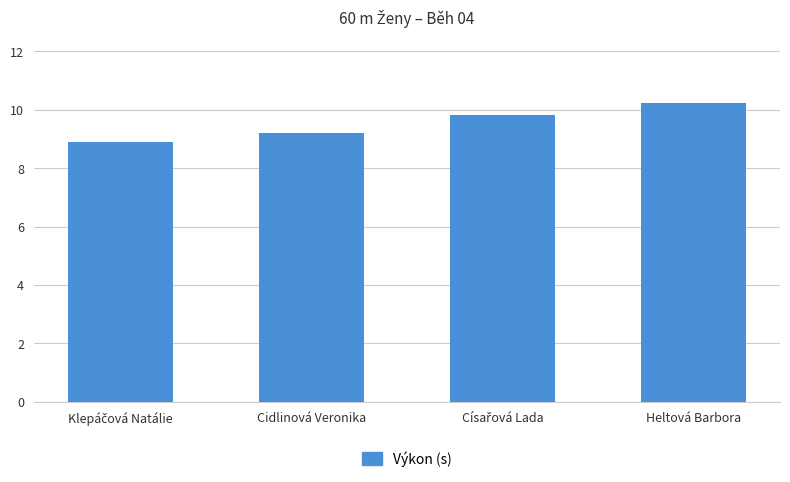

Between Cidlinová Veronika and Heltová Barbora, which is larger?

Heltová Barbora